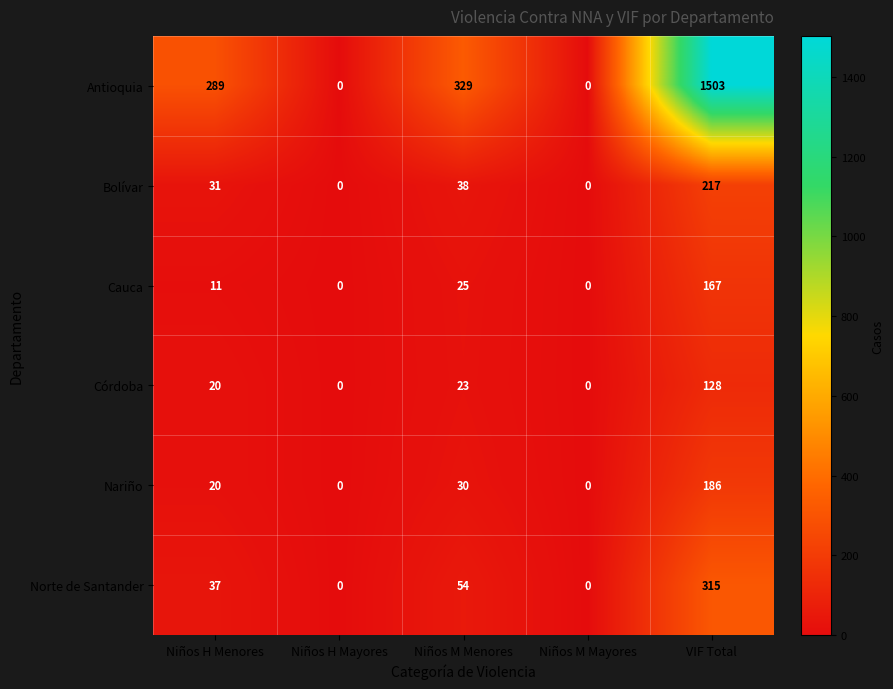

Is it true that Nariño equals 64 at Niños H Mayores?

False